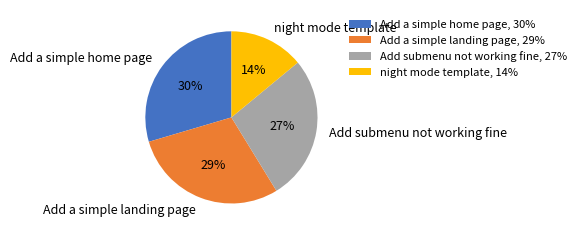

Combined, do Add a simple home page and Add a simple landing page account for over 50%?

Yes